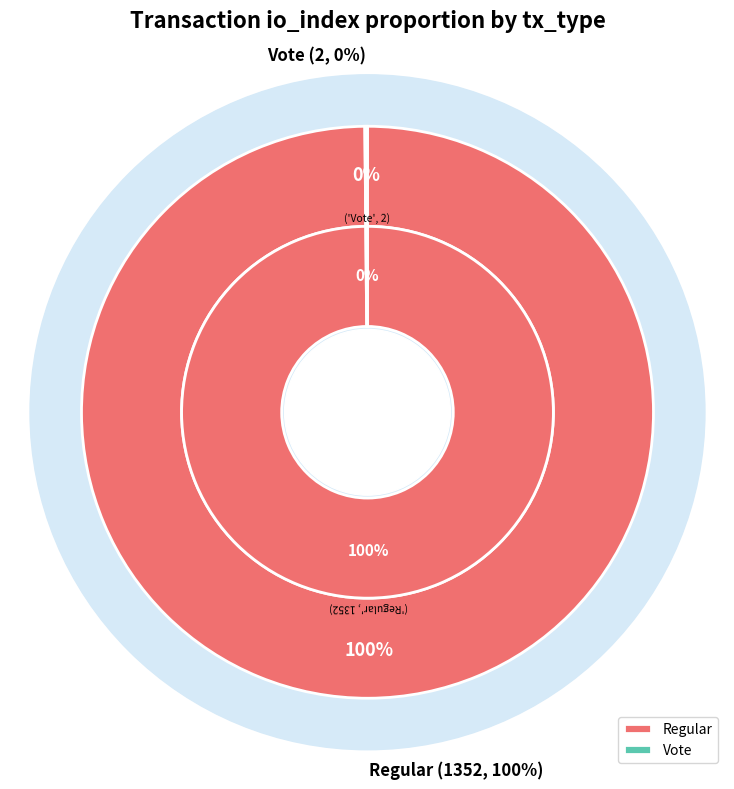

How many segments does this pie chart have?

2